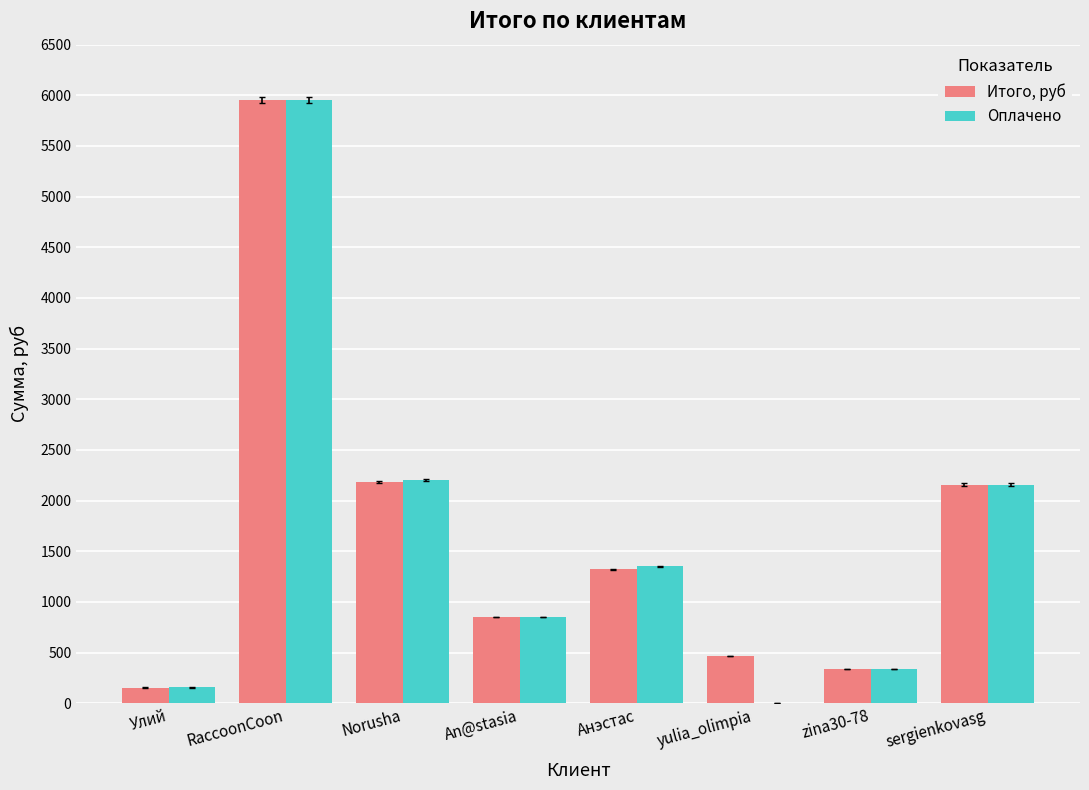

How many distinct data groups are displayed?

2